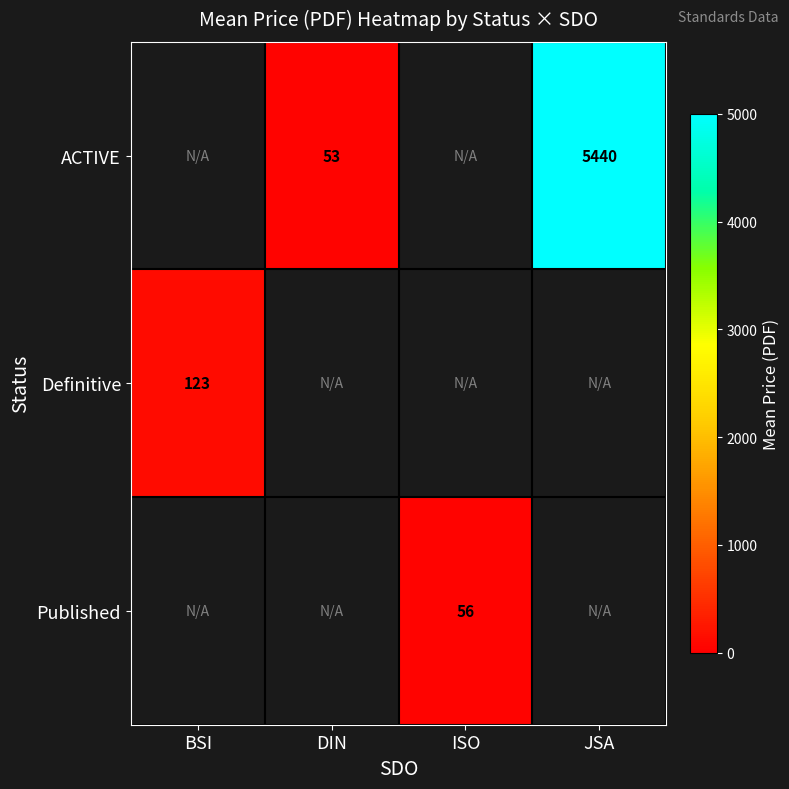

How many categories are shown in the chart?

4